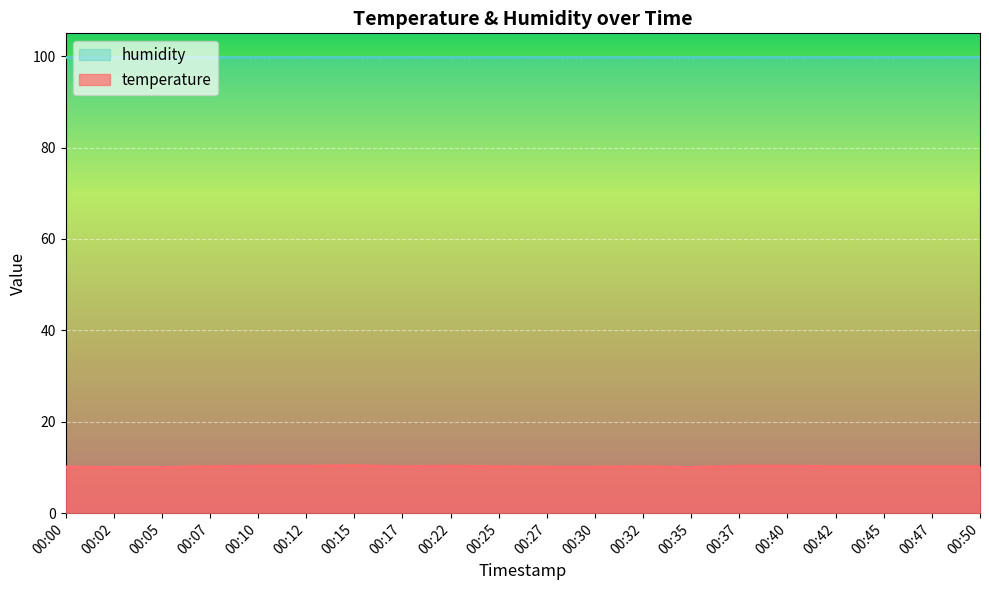

What is the highest value of the humidity series?

99.9